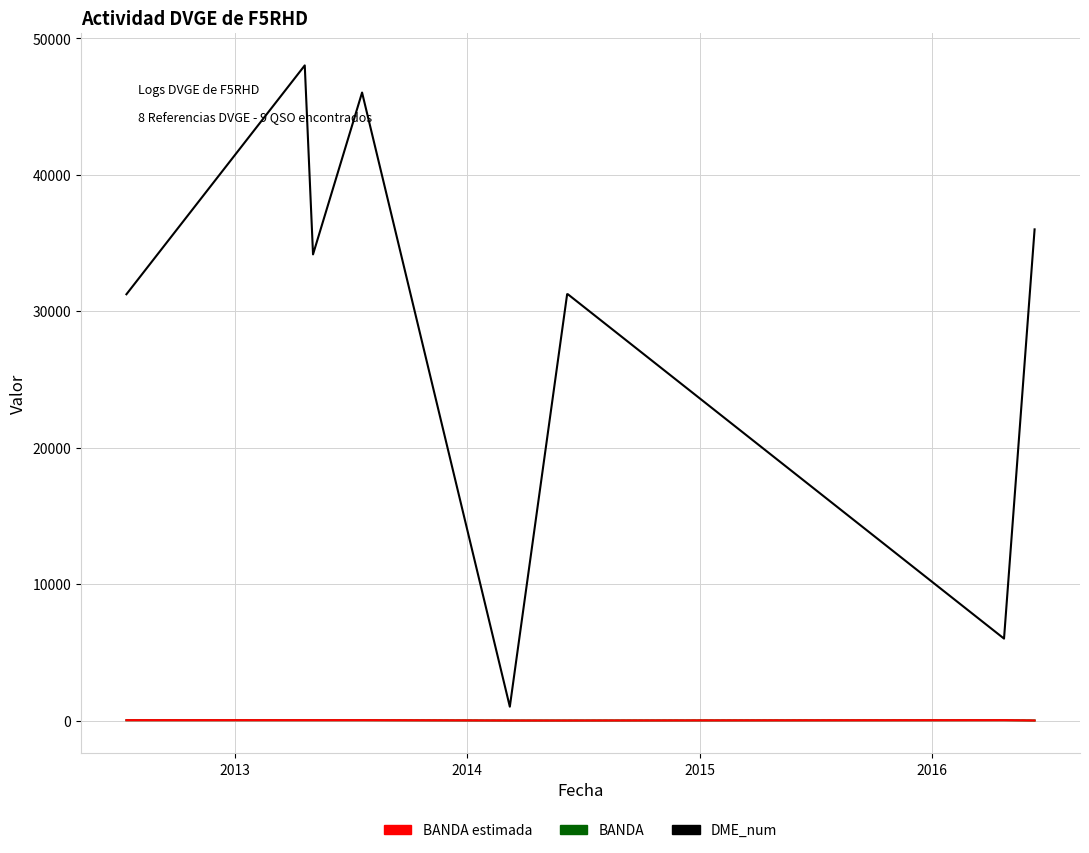

At which label does BANDA estimada reach its minimum?

2016